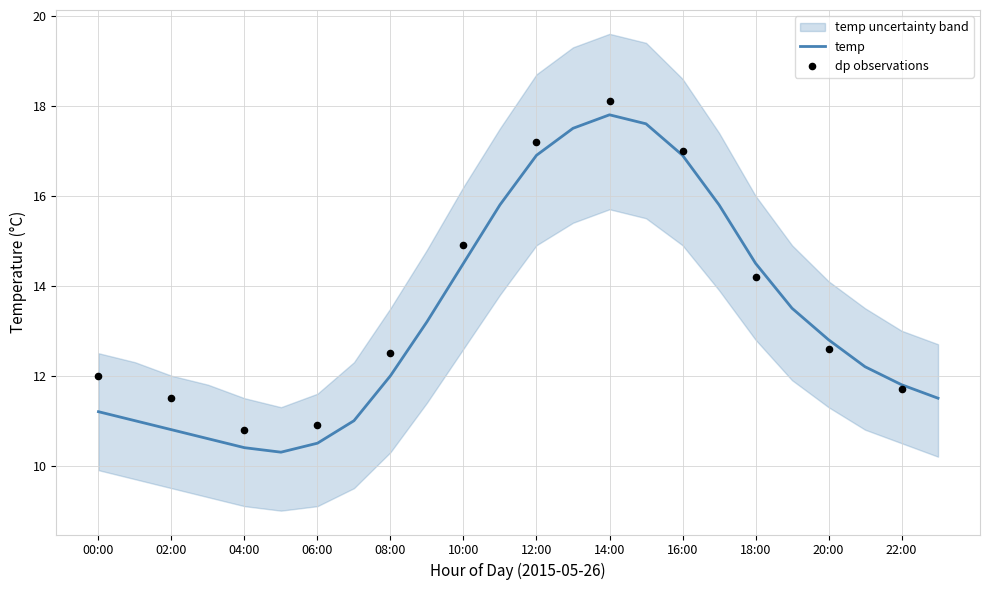

What is the change in value from 06:00 to 11:00?

+5.3